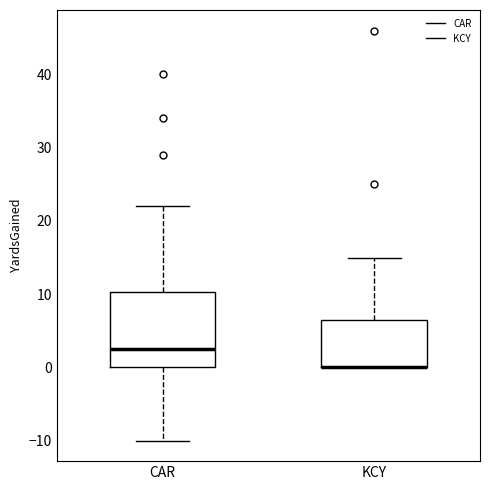

Reading left to right, read every box against the y-axis: the position of its median line, the range the box covers, and the ends of its whiskers. The values are not printed on the chart, so give them approximately, as read against the axis.

CAR: median 3, box 0 to 10, whiskers -10 to 22
KCY: median 0 (drawn on the box's lower edge), box 0 to 7, whiskers 0 to 15